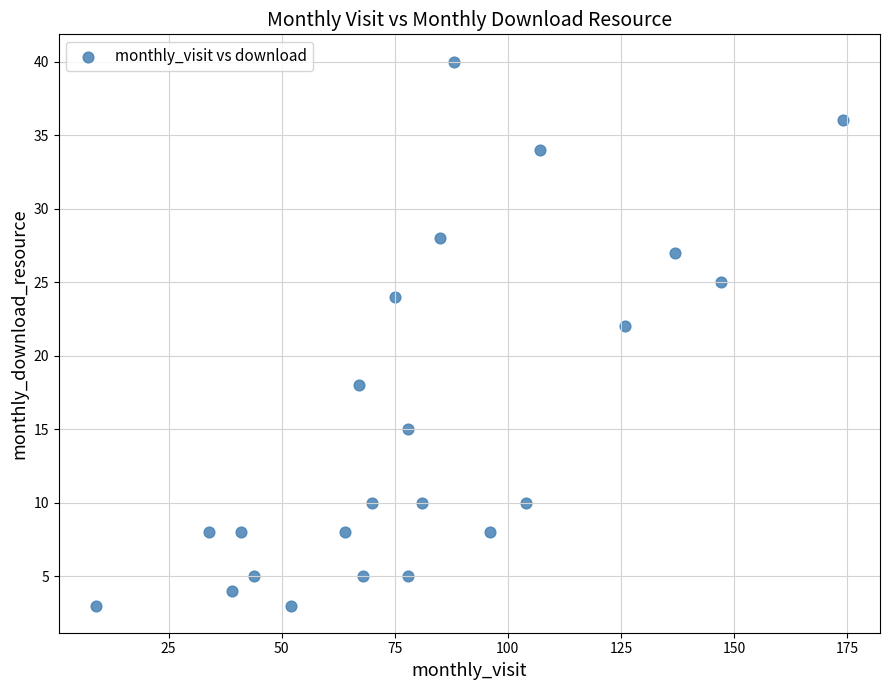

What is the range of Y values (max minus min)?

37